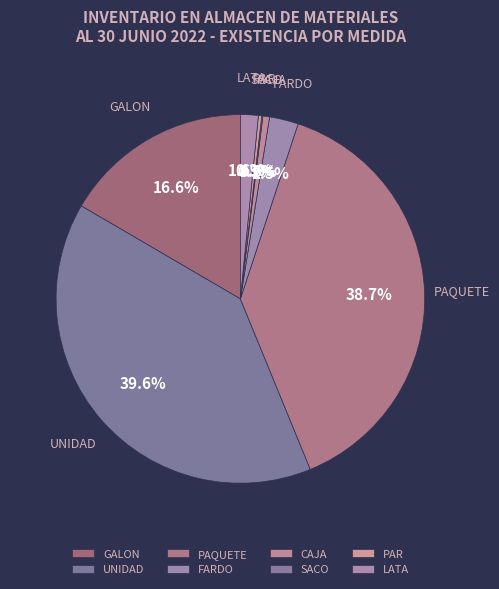

Which has a higher value, CAJA or UNIDAD?

UNIDAD